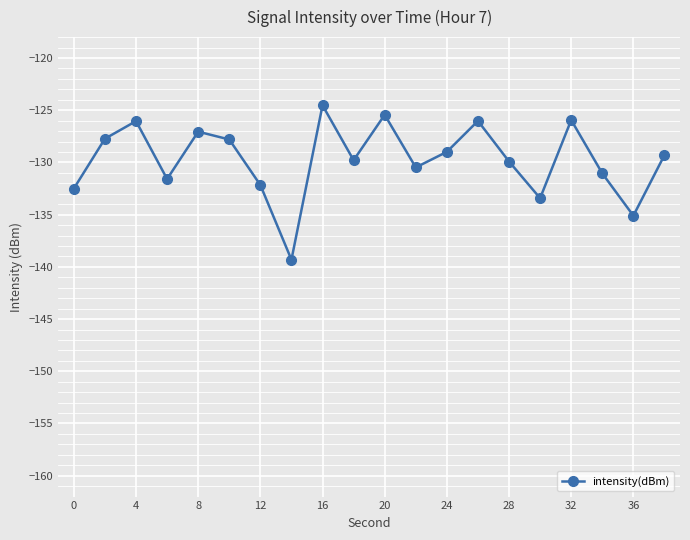

How many points are lower than both their immediate neighbors (excluding endpoints)?

6